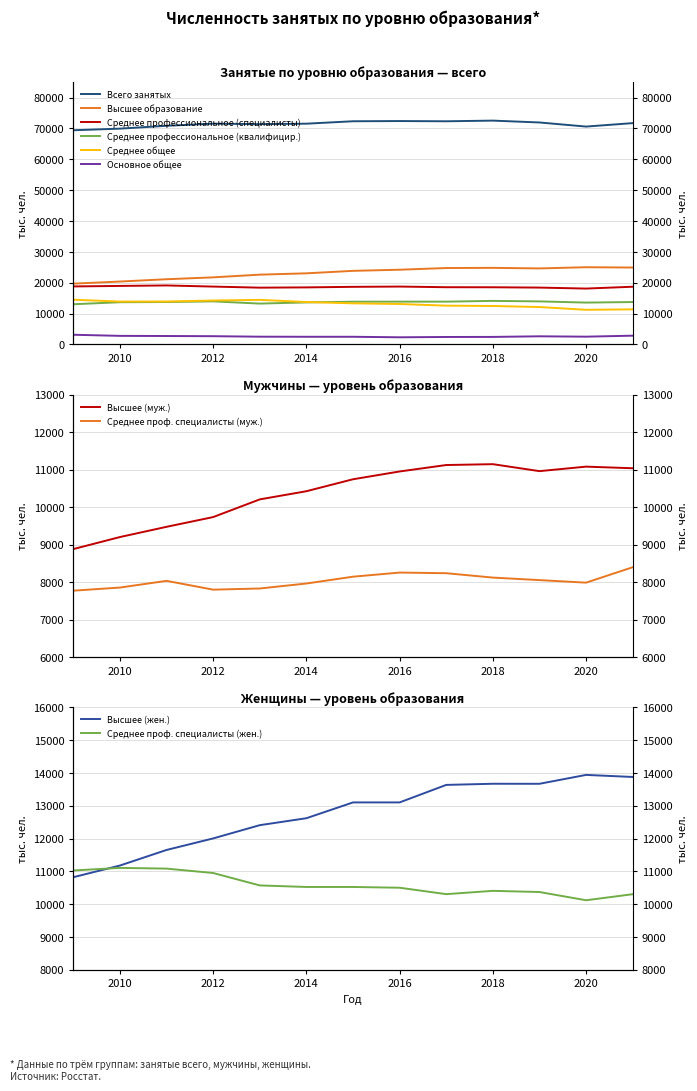

At which category does Основное общее reach its first local valley?

2014